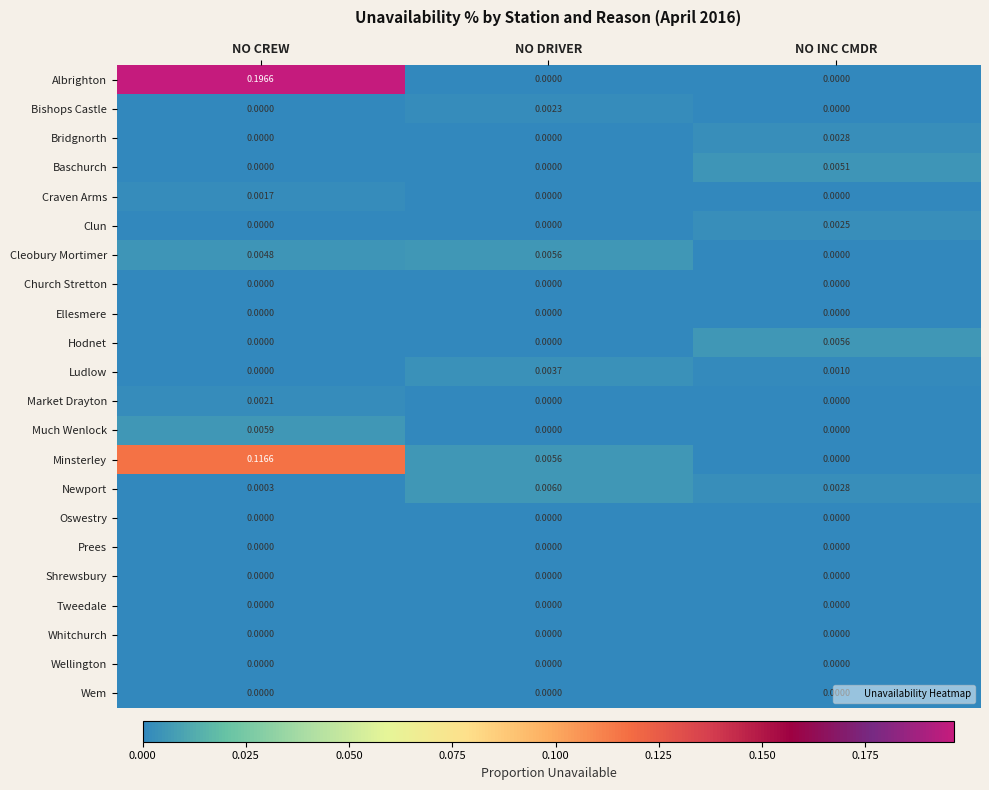

At which label does Ludlow reach its peak?

NO DRIVER